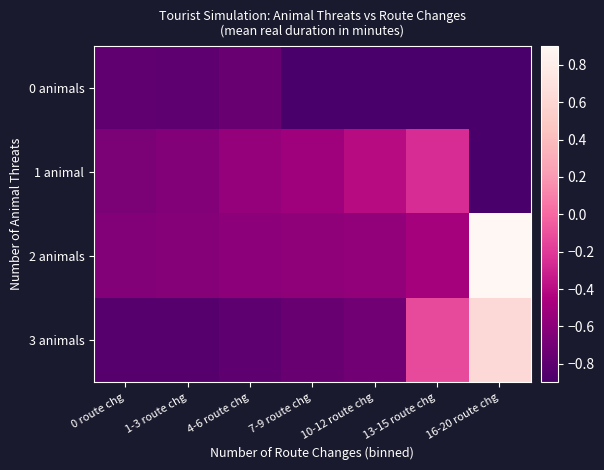

Which series has the largest range (max minus min)?

2 animals